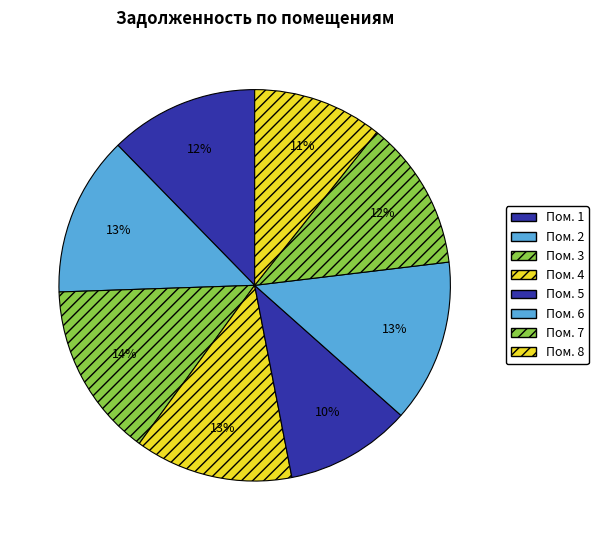

How many segments does this pie chart have?

8